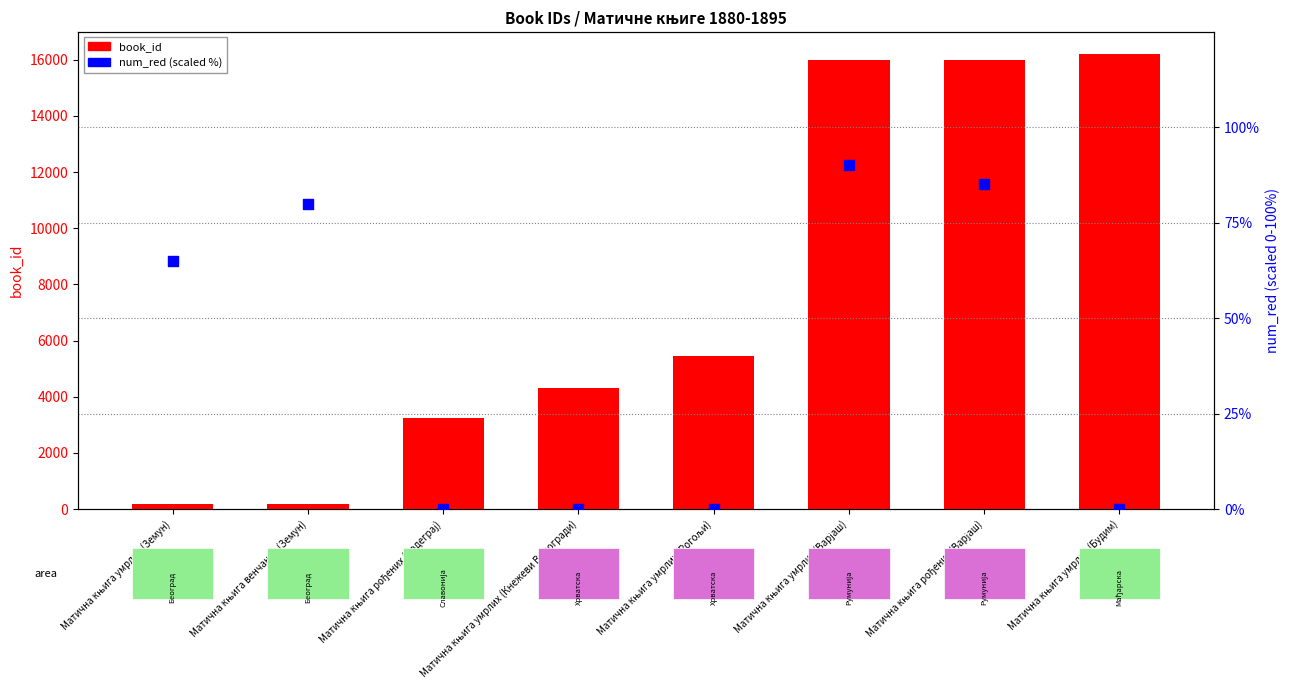

Which series reaches the minimum Y coordinate?

num_red (scaled %)